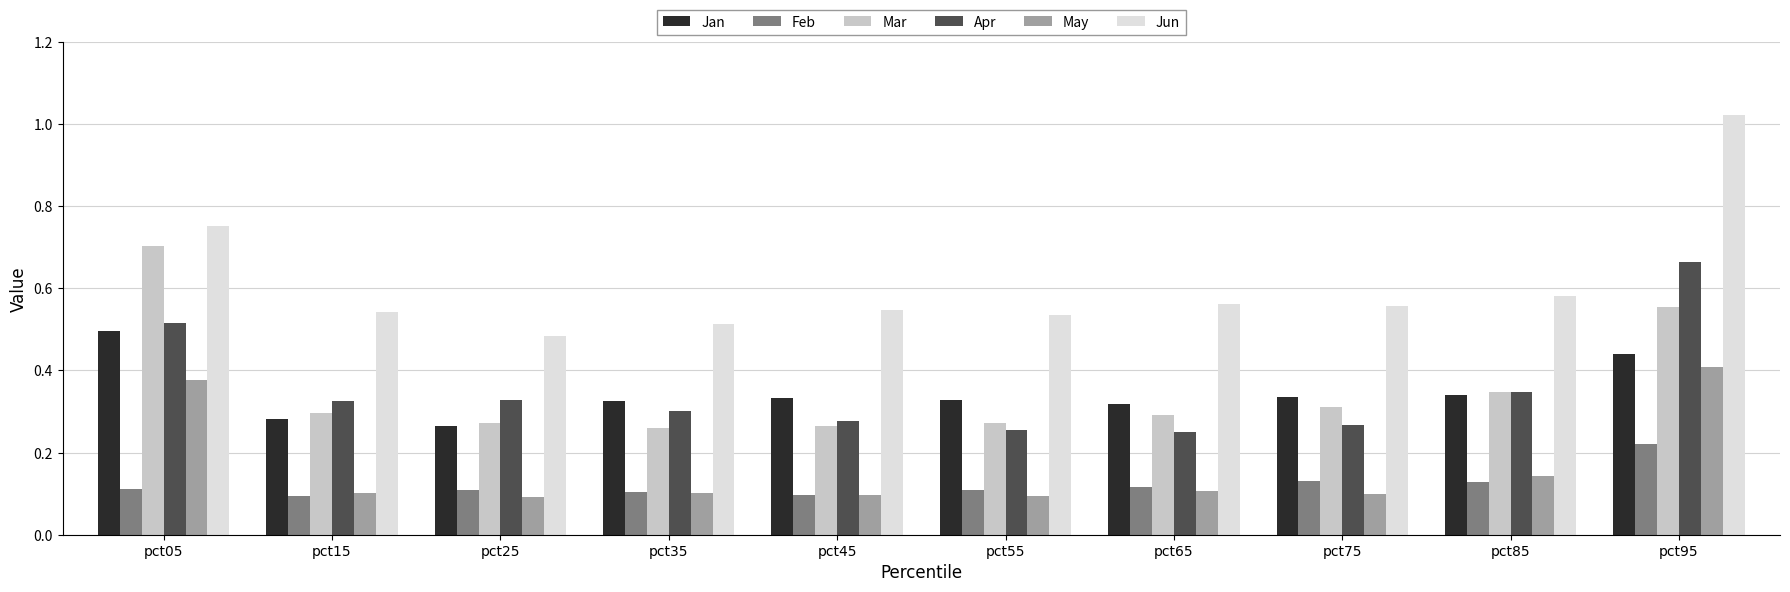

At which label does Feb reach its peak?

pct95